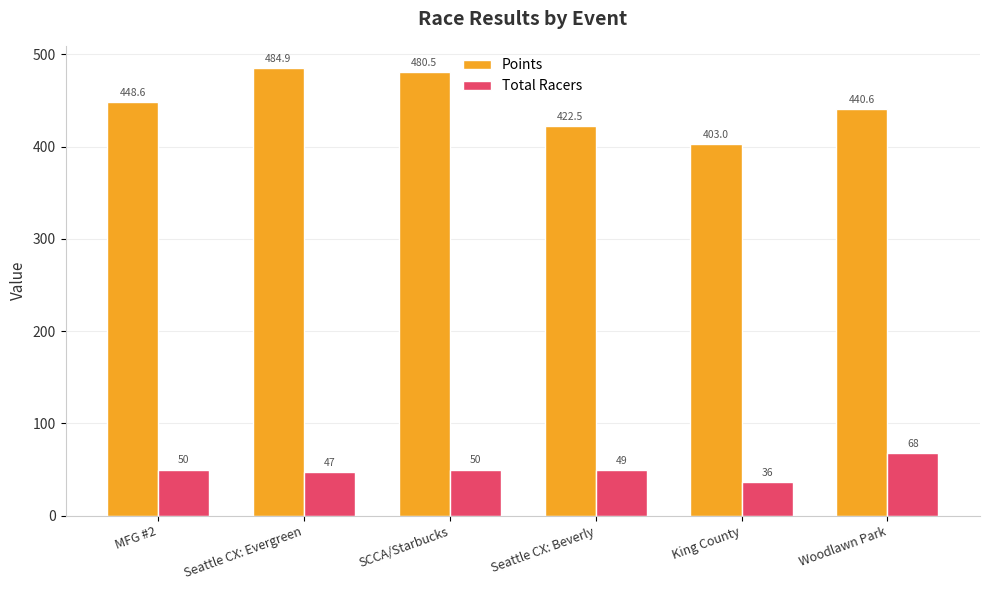

What is the difference between the Total Racers values at MFG #2 and King County?

14.0